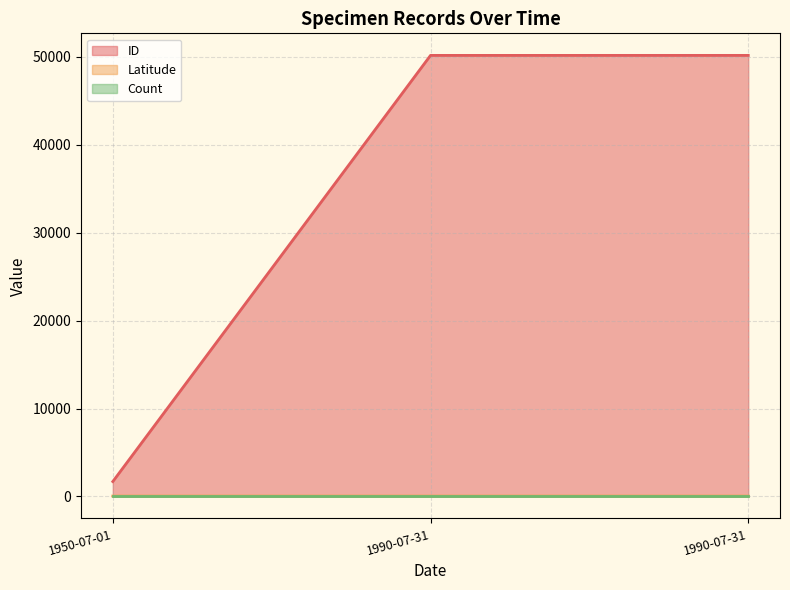

How many series are shown in this chart?

3